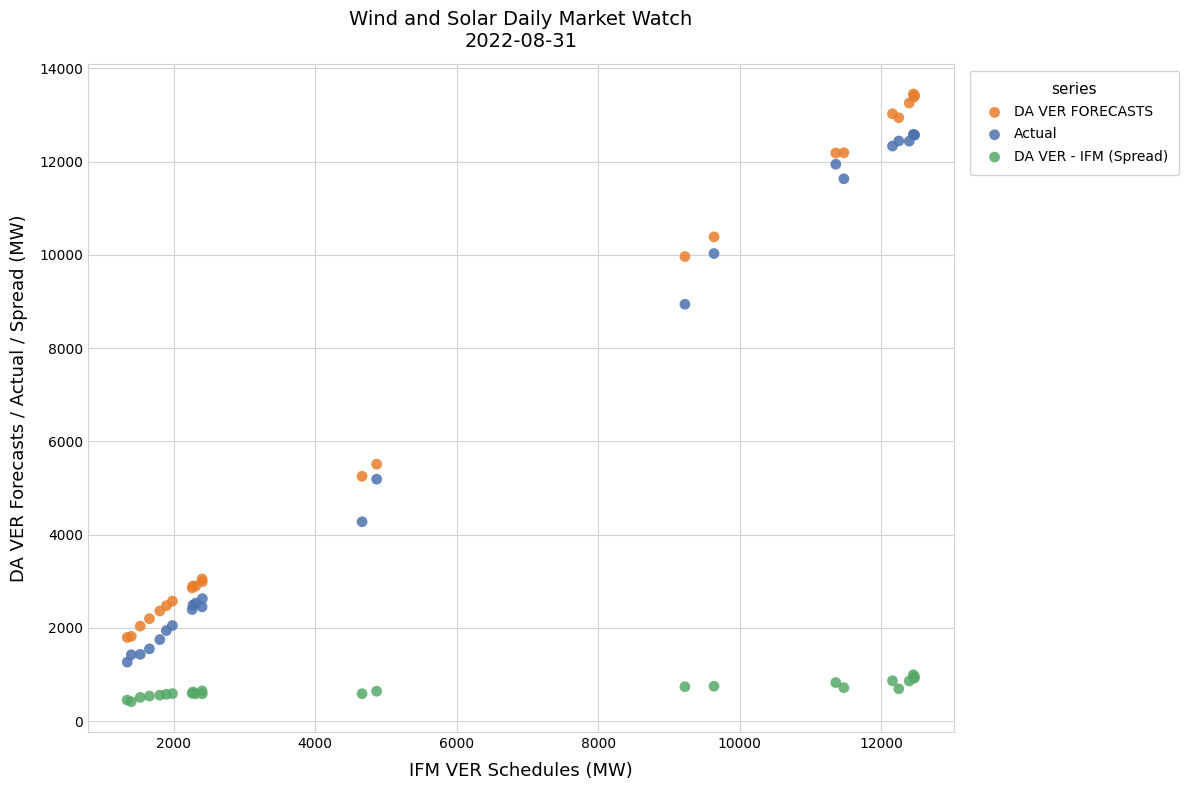

In the Actual series, what Y value is closest to 6923?

5188.5